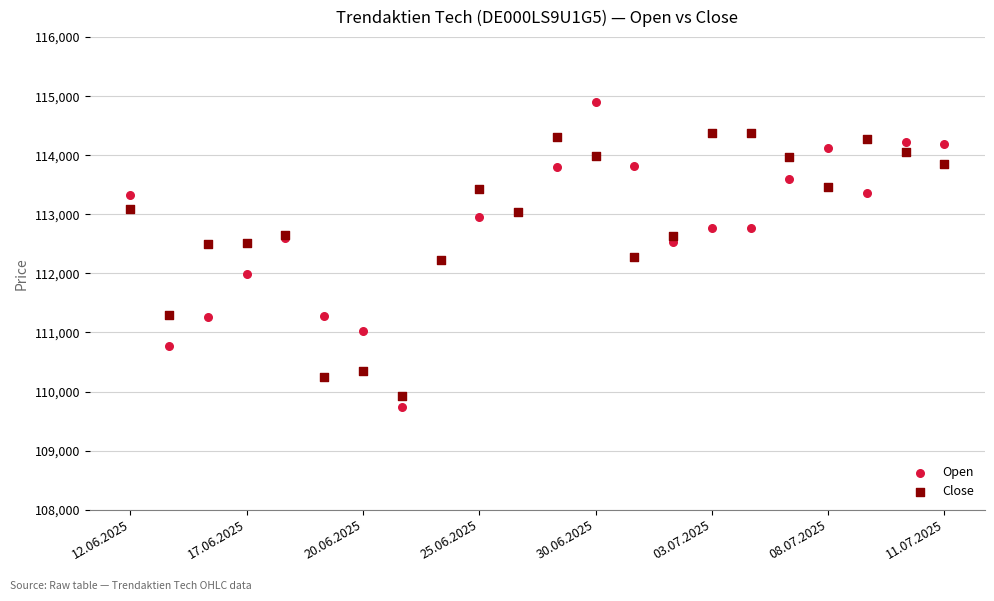

Which series has the widest spread of Y values?

Open